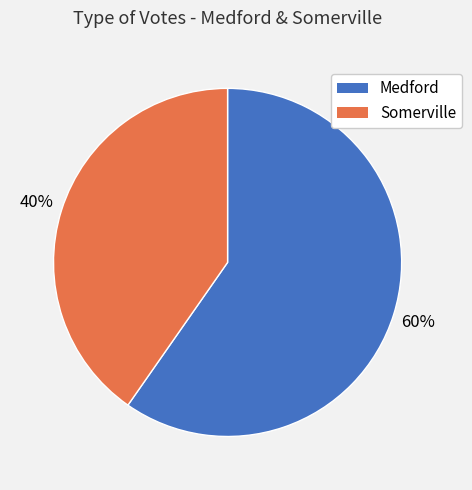

To the nearest percent, what is the average slice percentage?

50%